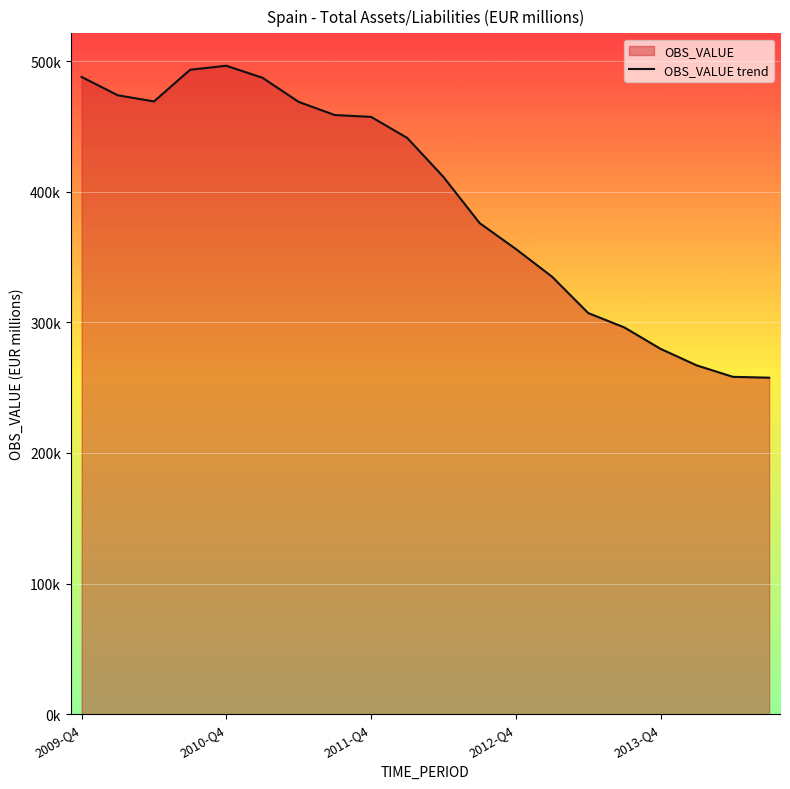

Read the value at 2013-Q4, to the nearest 50.

279700